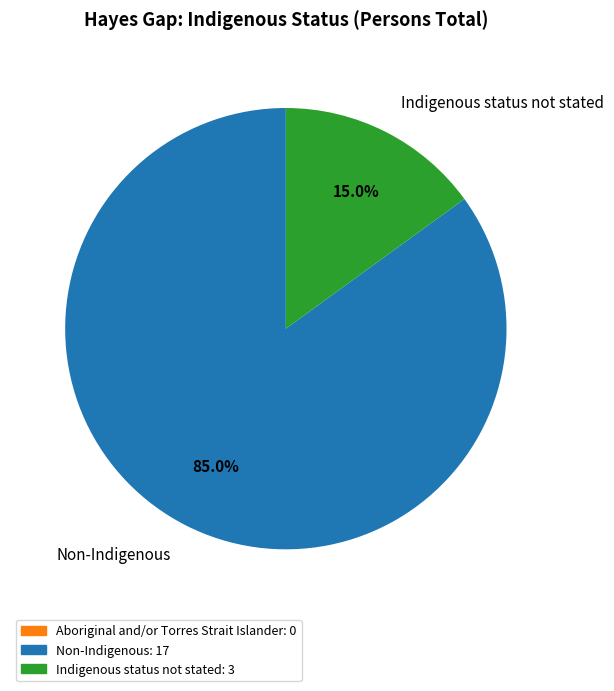

How many segments does this pie chart have?

2